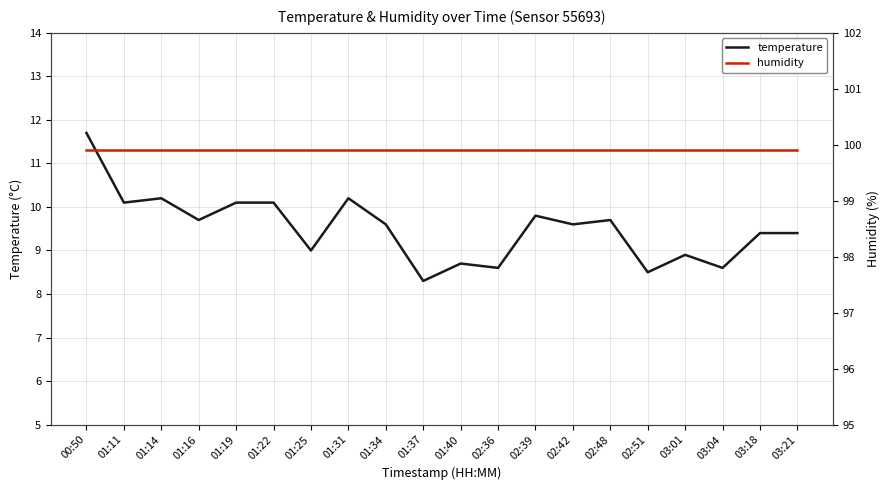

Count the number of data series in this chart.

2